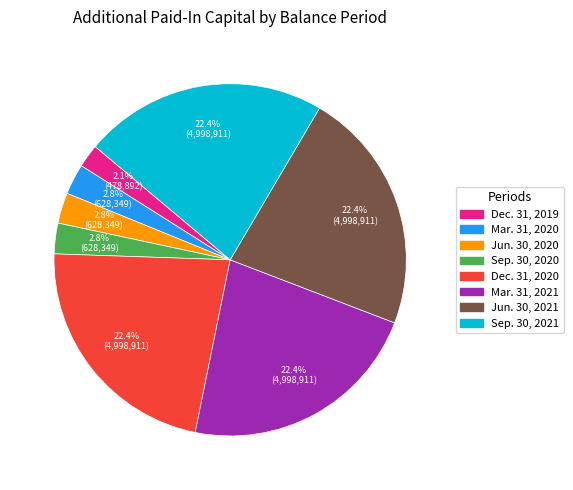

Is there any slice that represents more than half of the pie?

No